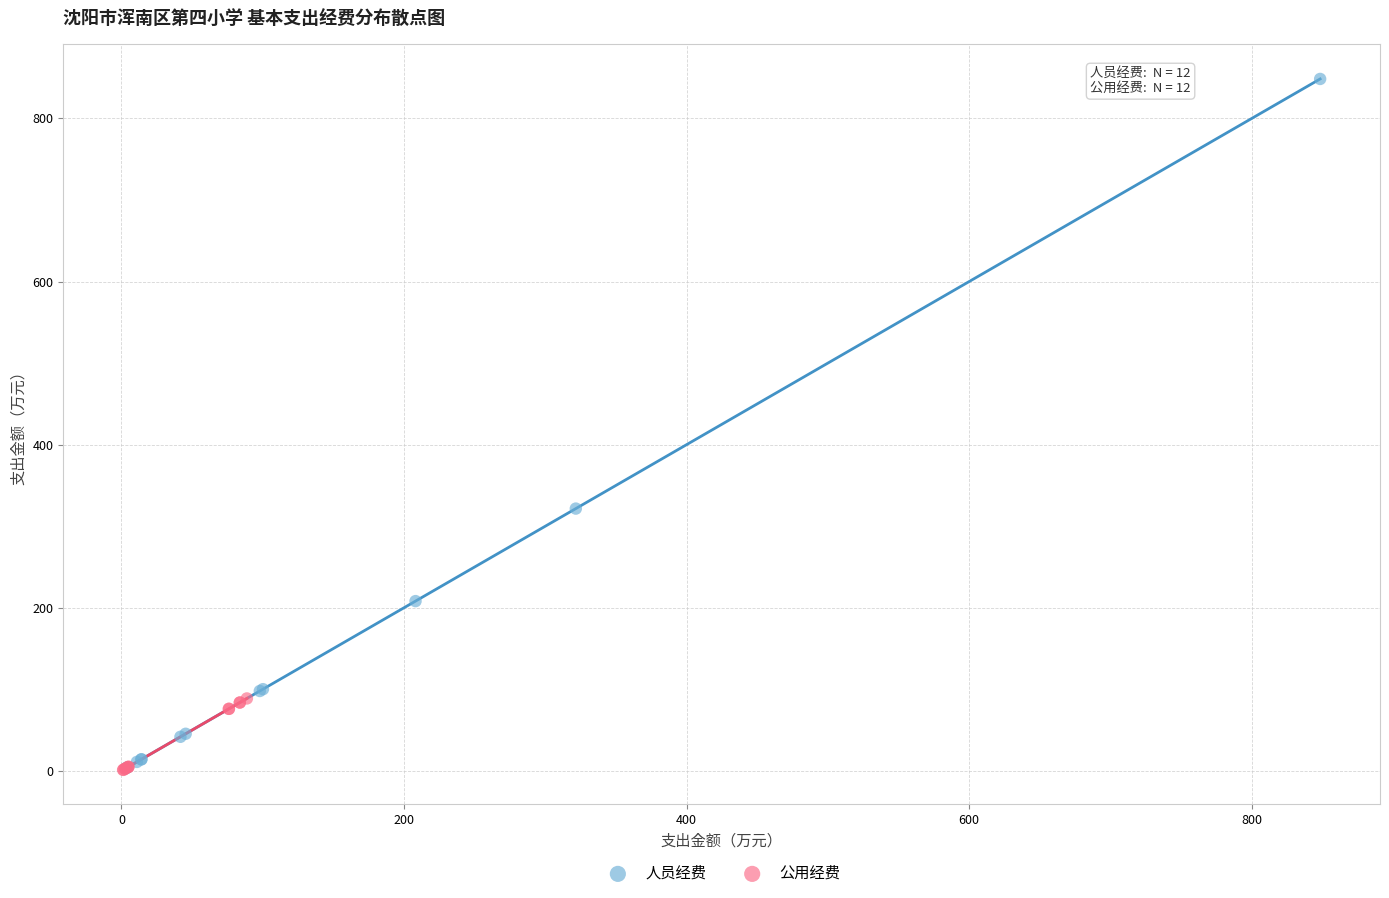

Which series reaches the maximum Y coordinate?

人员经费